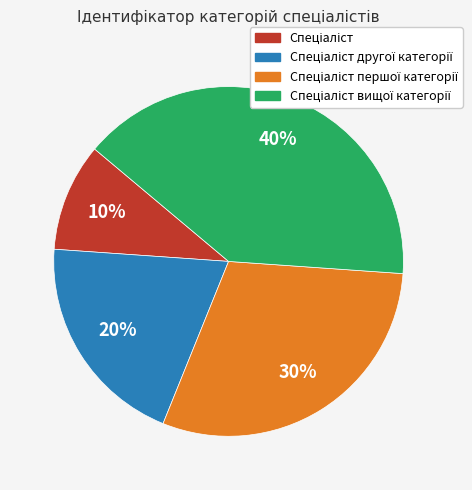

To the nearest percent, what is the average slice percentage?

25%